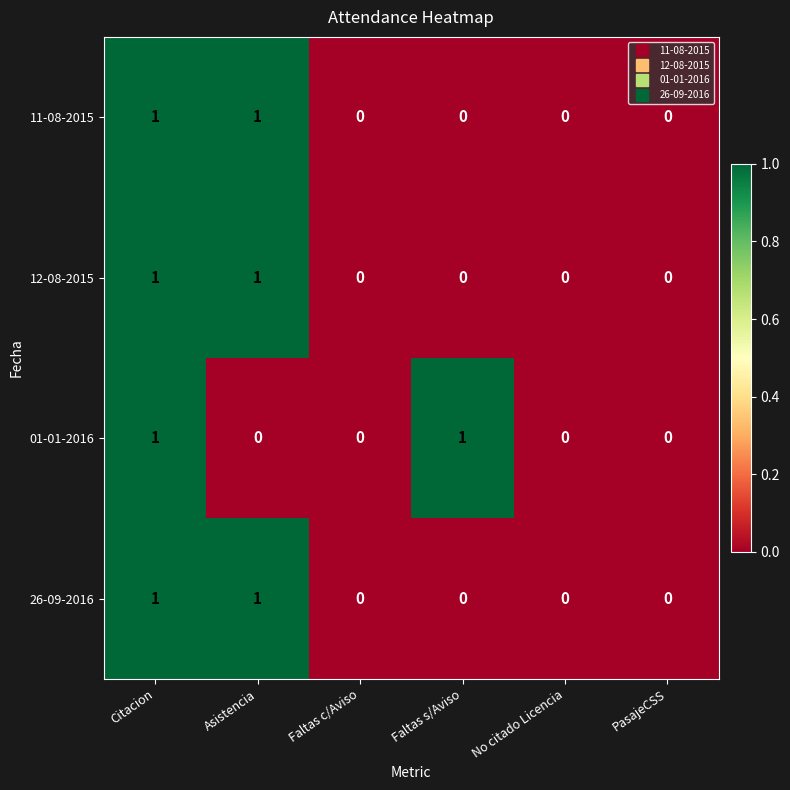

Count the 01-01-2016 values in the range 0 to 1.

6